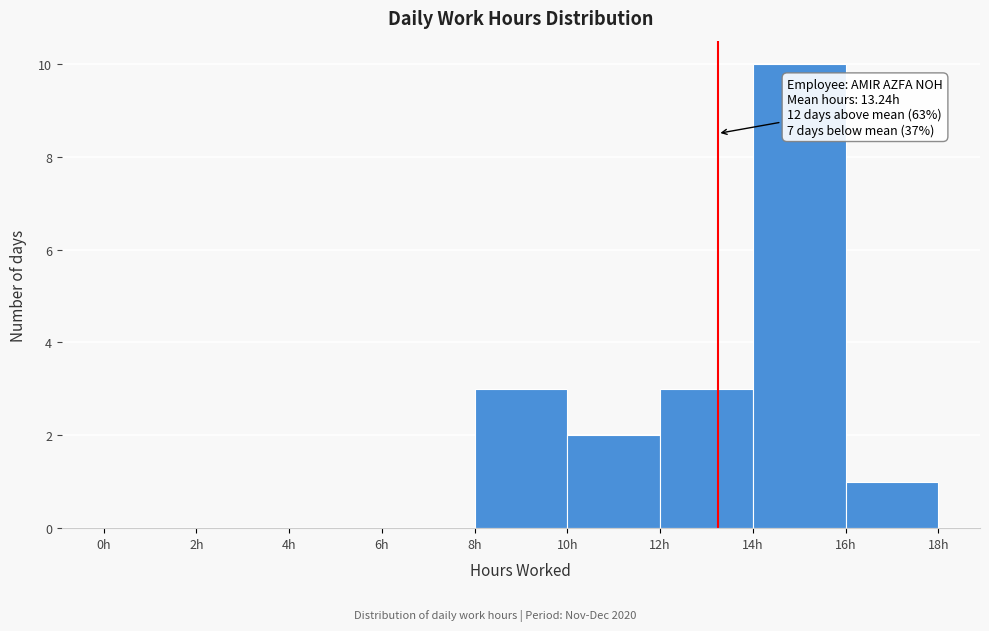

Which range on the x-axis has the tallest bar?

14 to 16